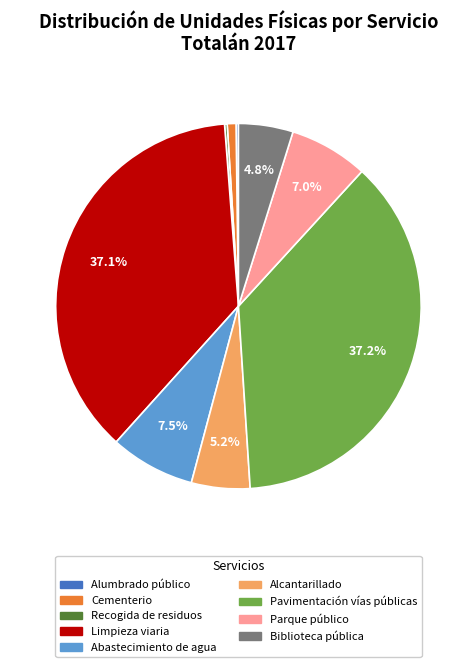

Does Pavimentación vías públicas account for over 50% of the chart?

No